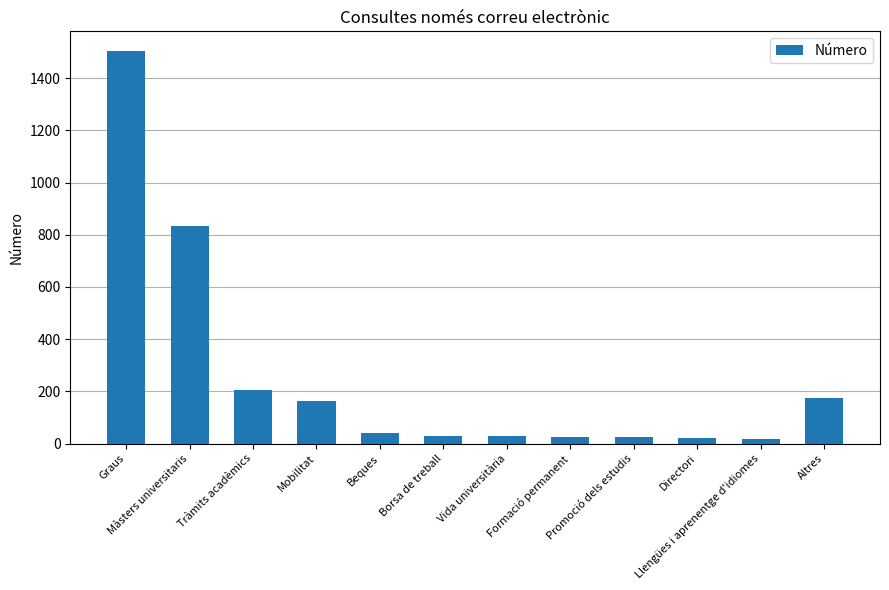

What is the greatest value displayed?

1504